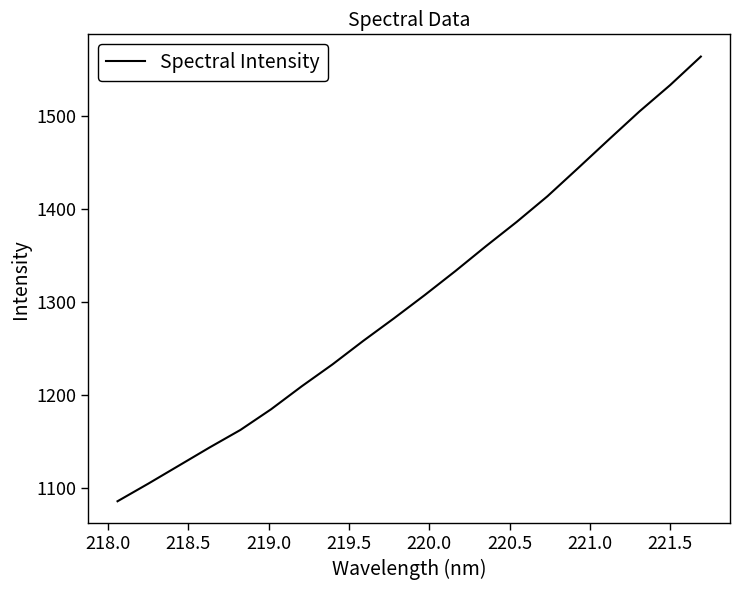

What is the smallest value displayed?

1086.0